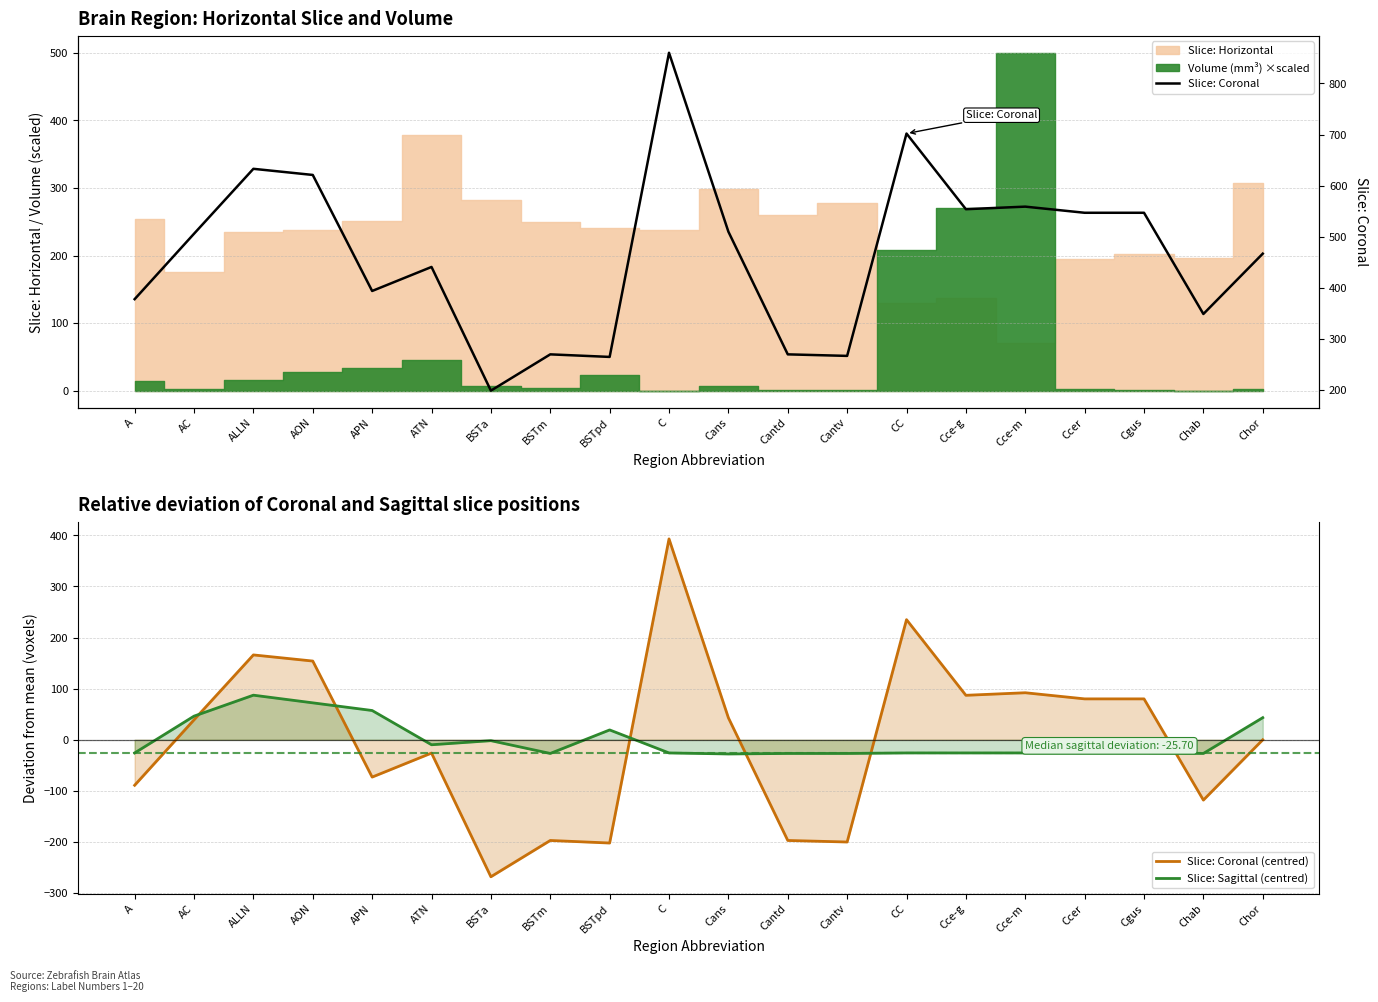

How many interior local valleys does the Slice: Sagittal (centred) series have?

4